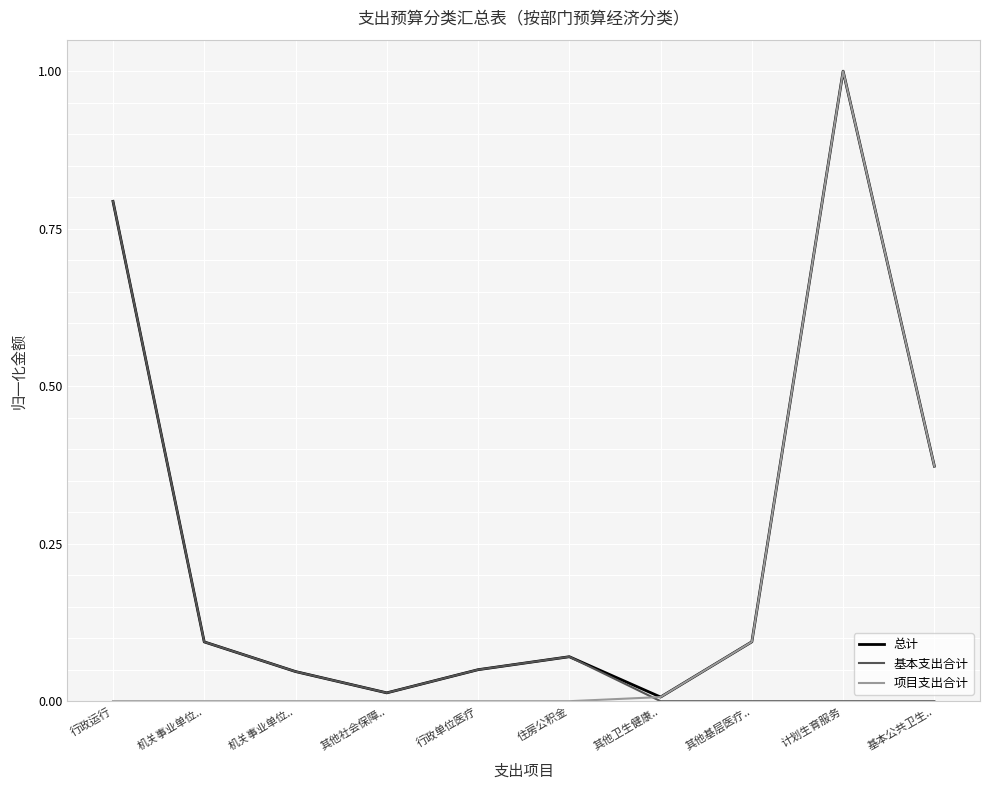

What value does the 总计 series have at 机关事业单位..?

0.1